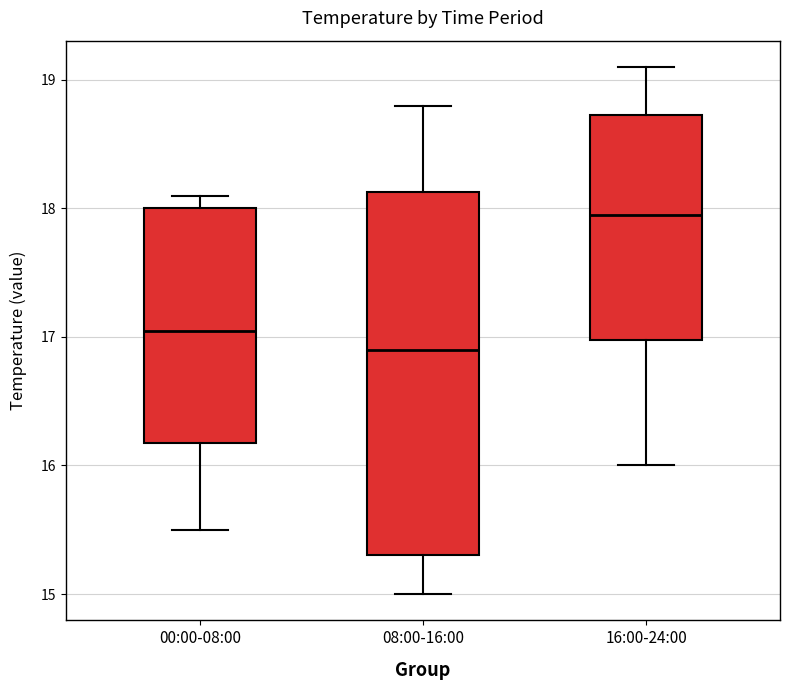

Comparing the boxes themselves (not the whiskers), which one is the tallest?

08:00-16:00